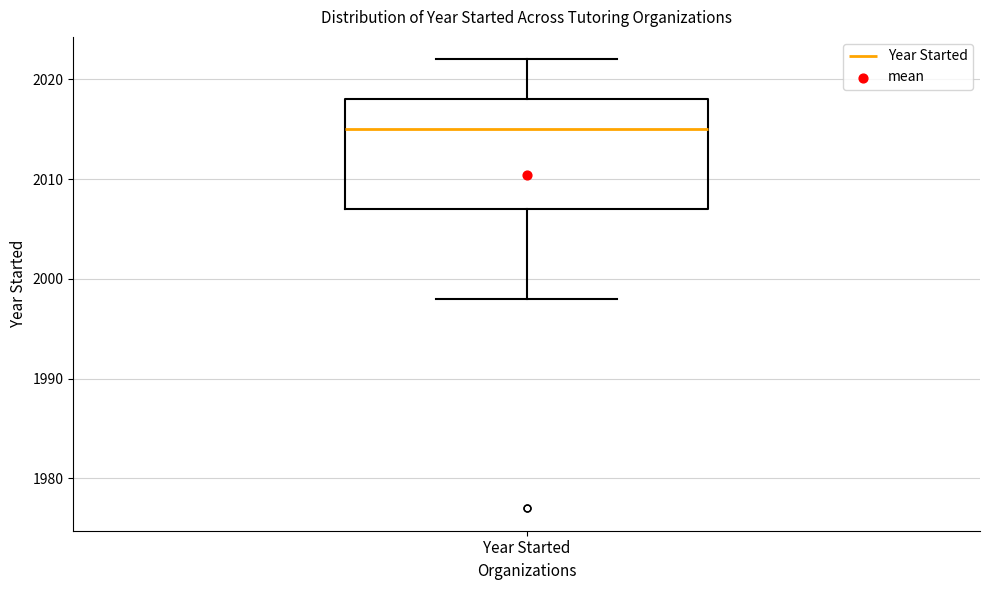

Where does the upper whisker of the box for Year Started end on the y-axis? The values are not printed on the chart, so give them approximately, as read against the axis.

2022